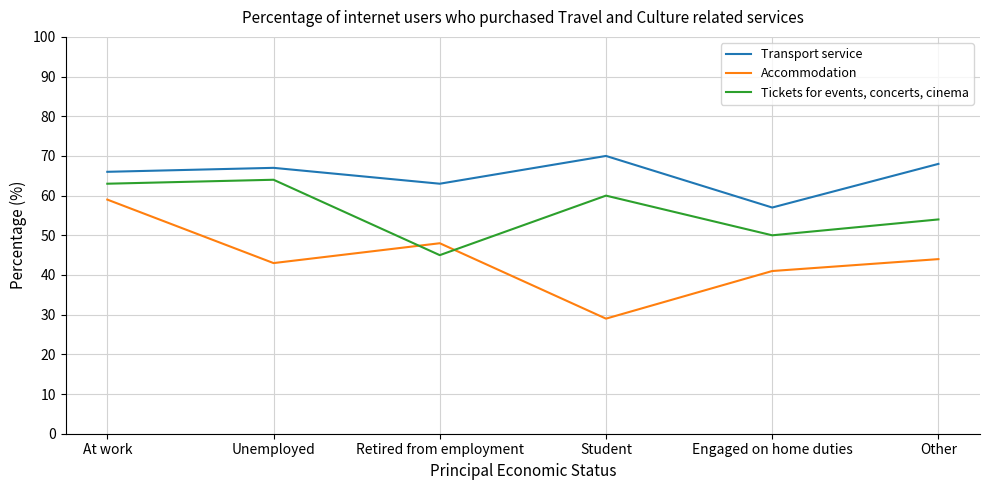

What position from the right is Student?

3